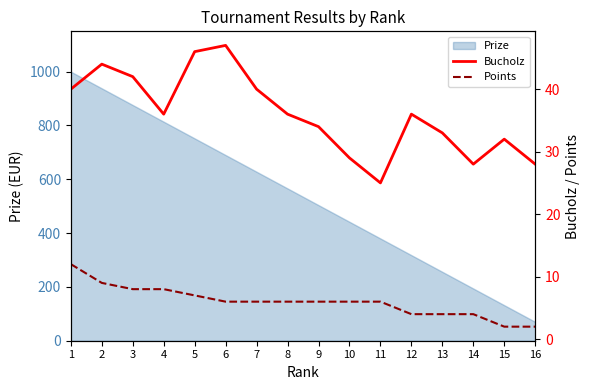

What is the sum of all Bucholz values?

576